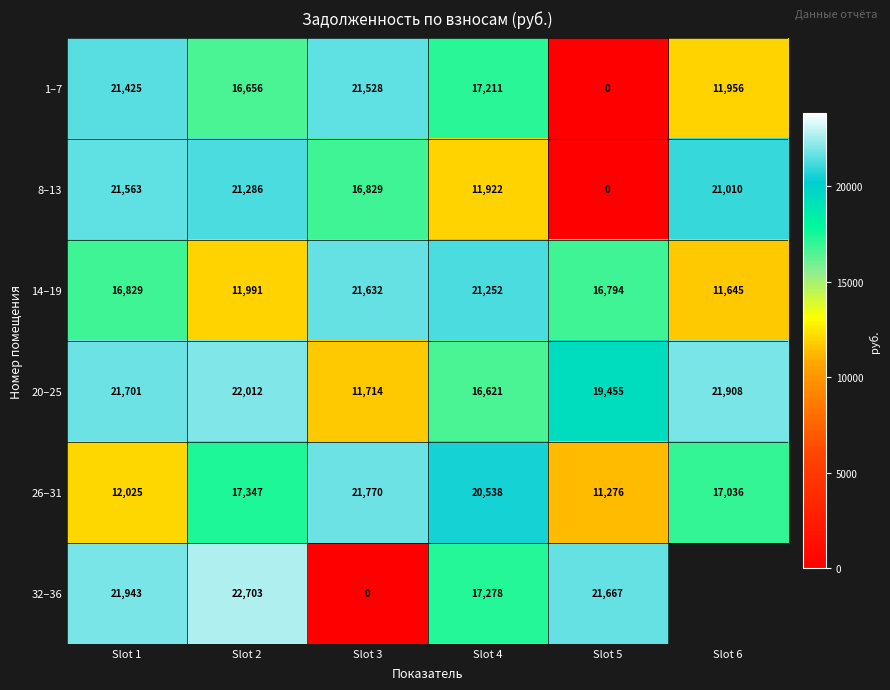

Is the value of 32–36 at Slot 4 greater than the value of 14–19 at Slot 6?

Yes